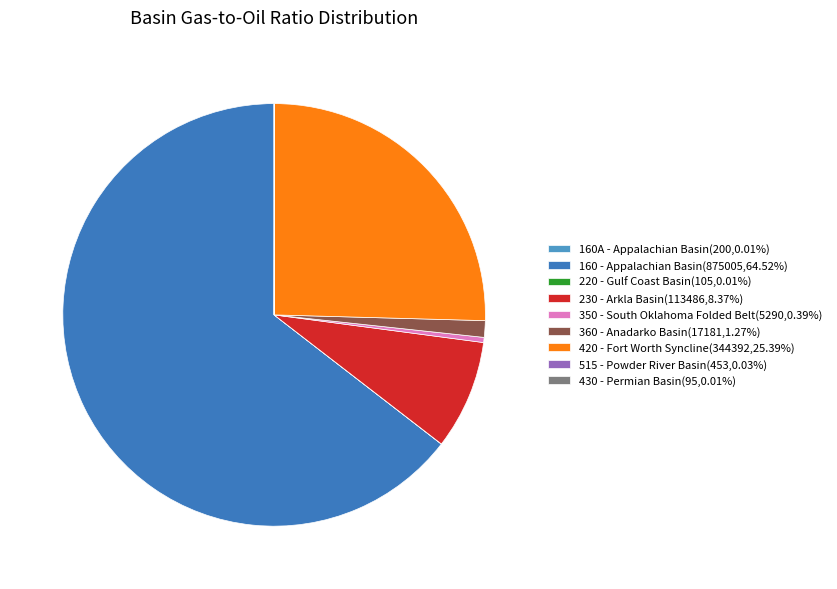

What portion of the pie excludes 160 - Appalachian Basin?

35.5%